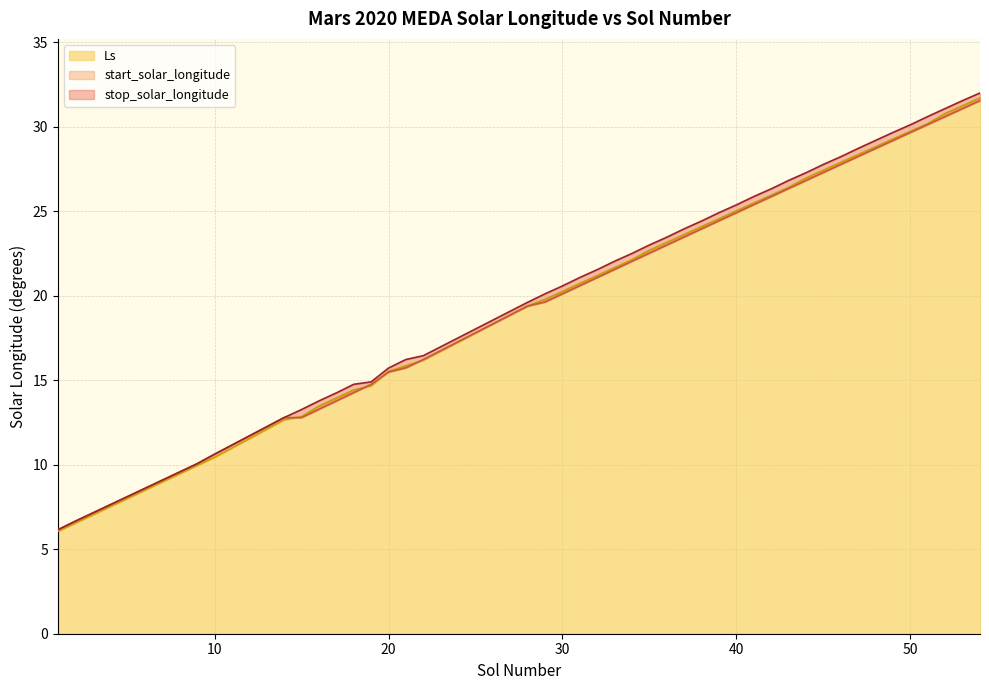

What is the difference between the maximum and second lowest values in the start_solar_longitude series?

24.9